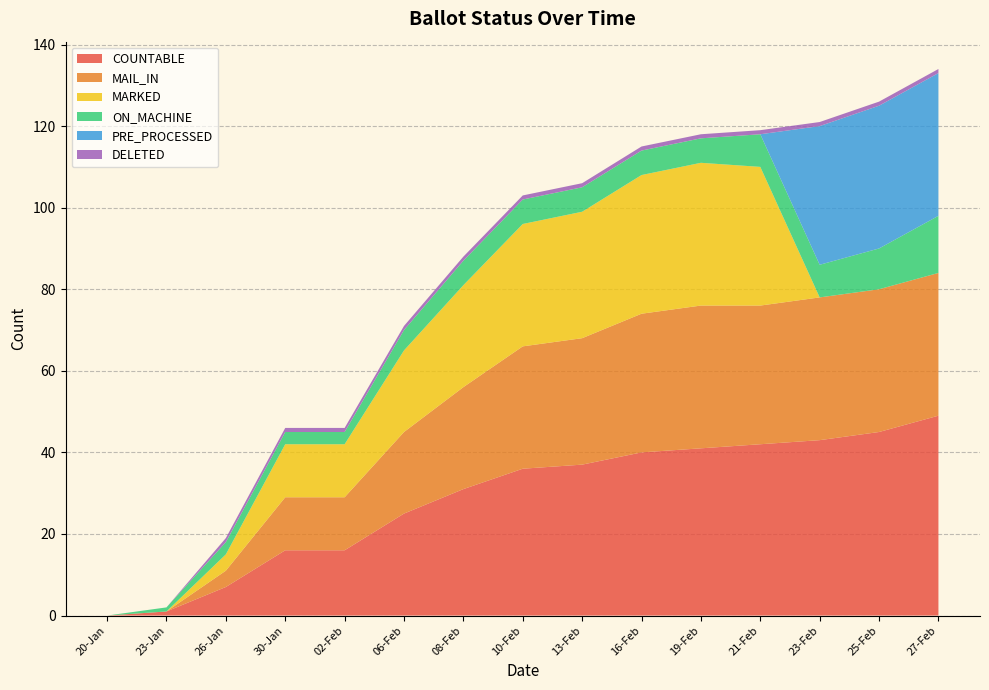

Reading left to right, what are all the values shown in this chart?

COUNTABLE: 0	1	7	16	16	25	31	36	37	40	41	42	43	45	49
MAIL_IN: 0	0	4	13	13	20	25	30	31	34	35	34	35	35	35
MARKED: 0	0	4	13	13	20	25	30	31	34	35	34	0	0	0
ON_MACHINE: 0	1	3	3	3	5	6	6	6	6	6	8	8	10	14
PRE_PROCESSED: 0	0	0	0	0	0	0	0	0	0	0	0	34	35	35
DELETED: 0	0	1	1	1	1	1	1	1	1	1	1	1	1	1